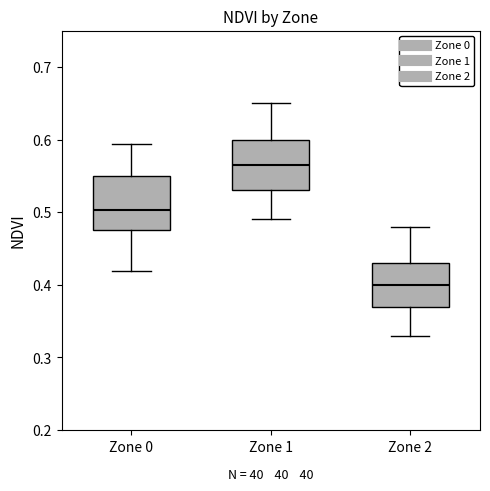

Which box has the lowest median line?

Zone 2